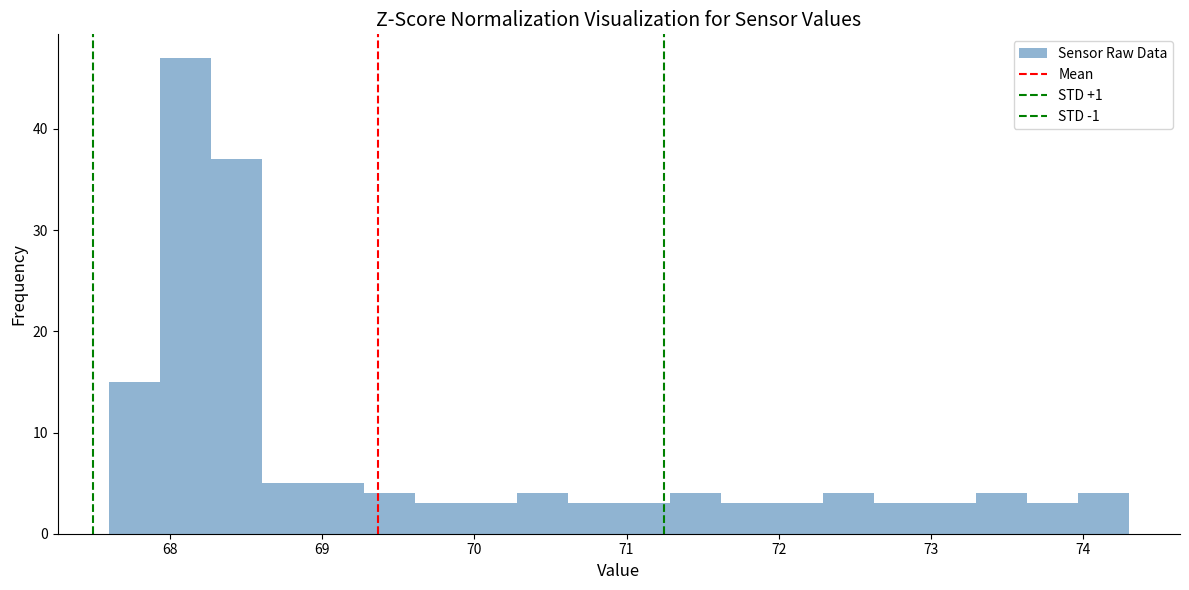

Around what value on the x-axis is the tallest bar? Give the approximate position of its centre, as read against the axis.

68.1